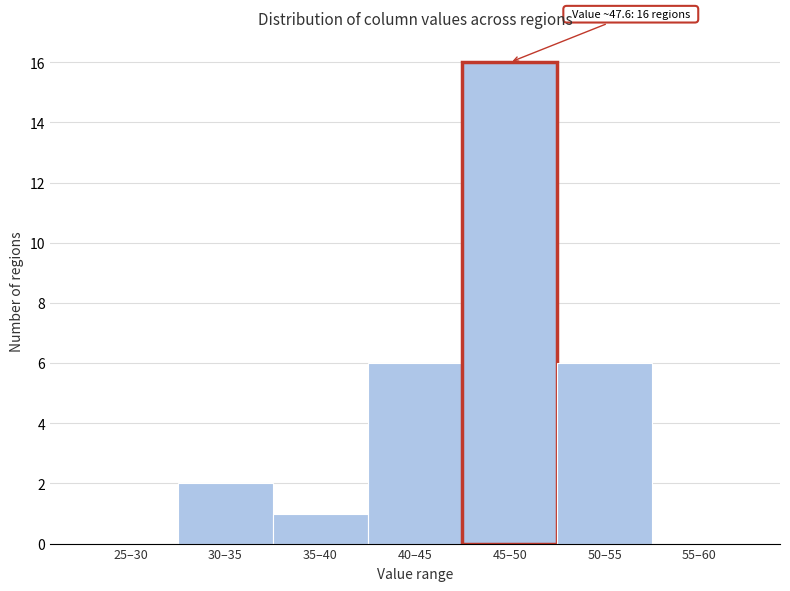

Reading left to right, transcribe all the data shown in this chart.

25–30=0	30–35=2	35–40=1	40–45=6	45–50=16	50–55=6	55–60=0